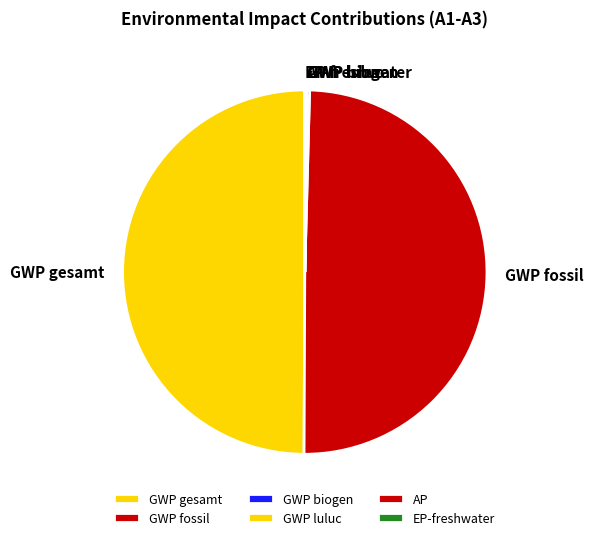

The GWP gesamt slice represents 50% of the pie. True or false?

True